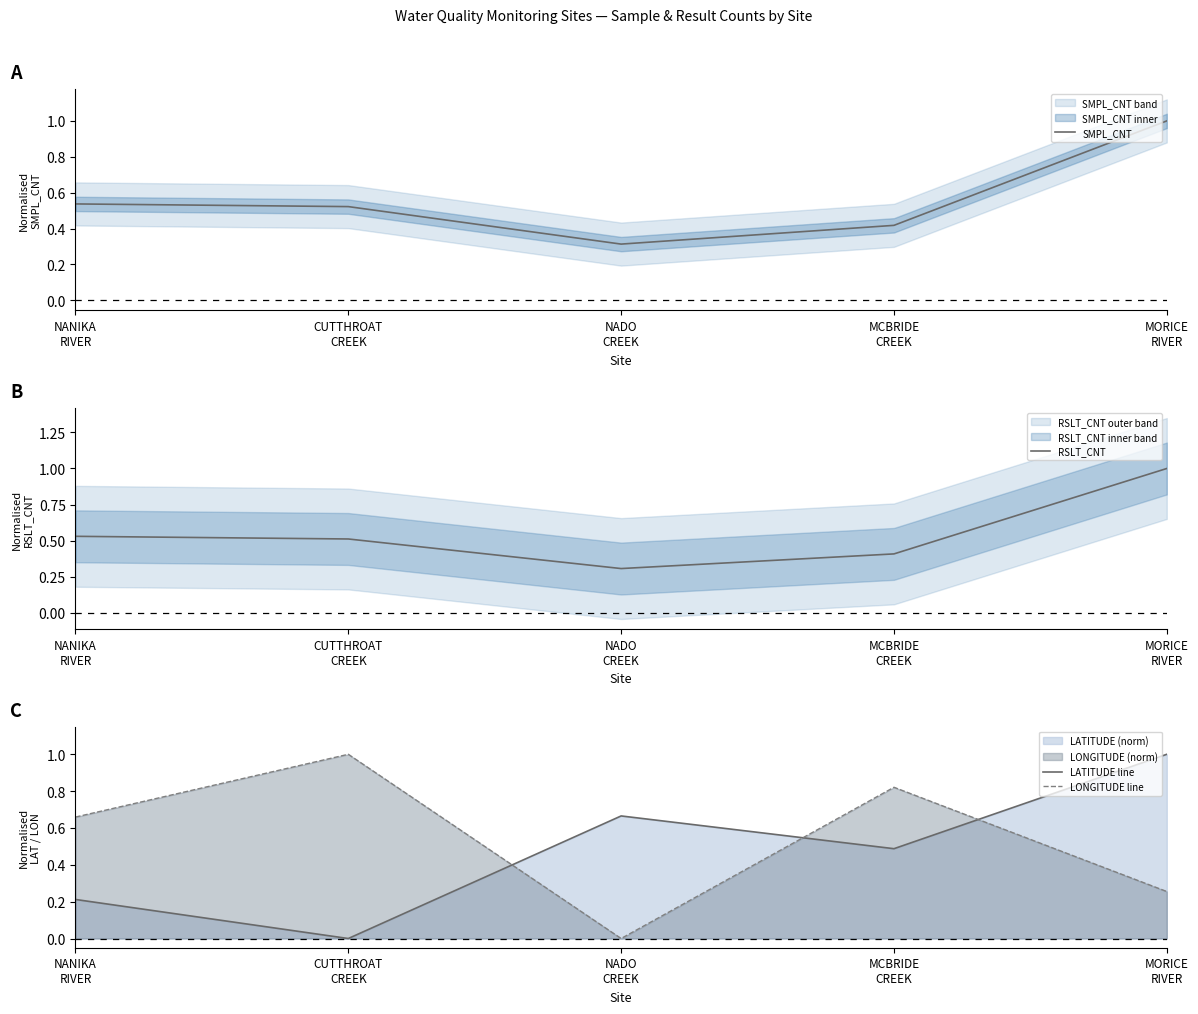

What is the sum of all SMPL_CNT values?

2.8